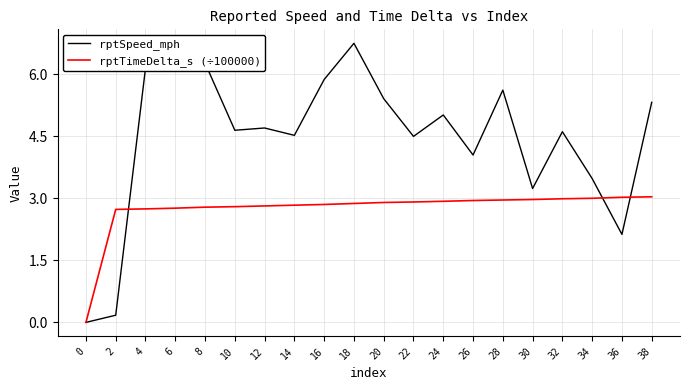

Does the chart have visible grid lines?

Yes